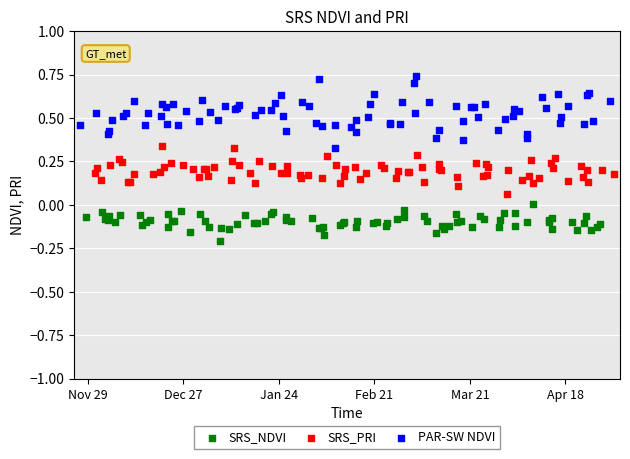

What are all the series names shown in the legend?

SRS_NDVI, SRS_PRI, PAR-SW NDVI